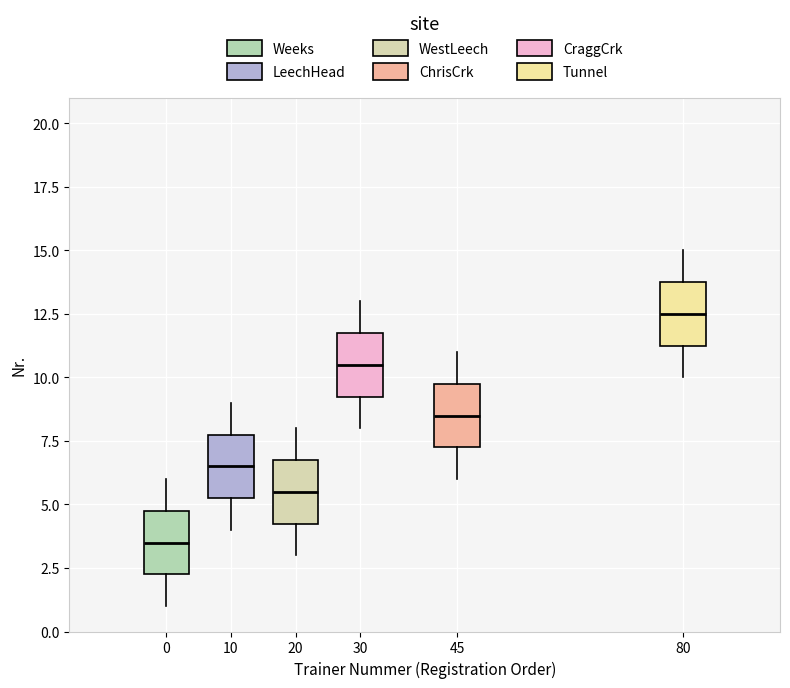

Which box has the highest median line?

80